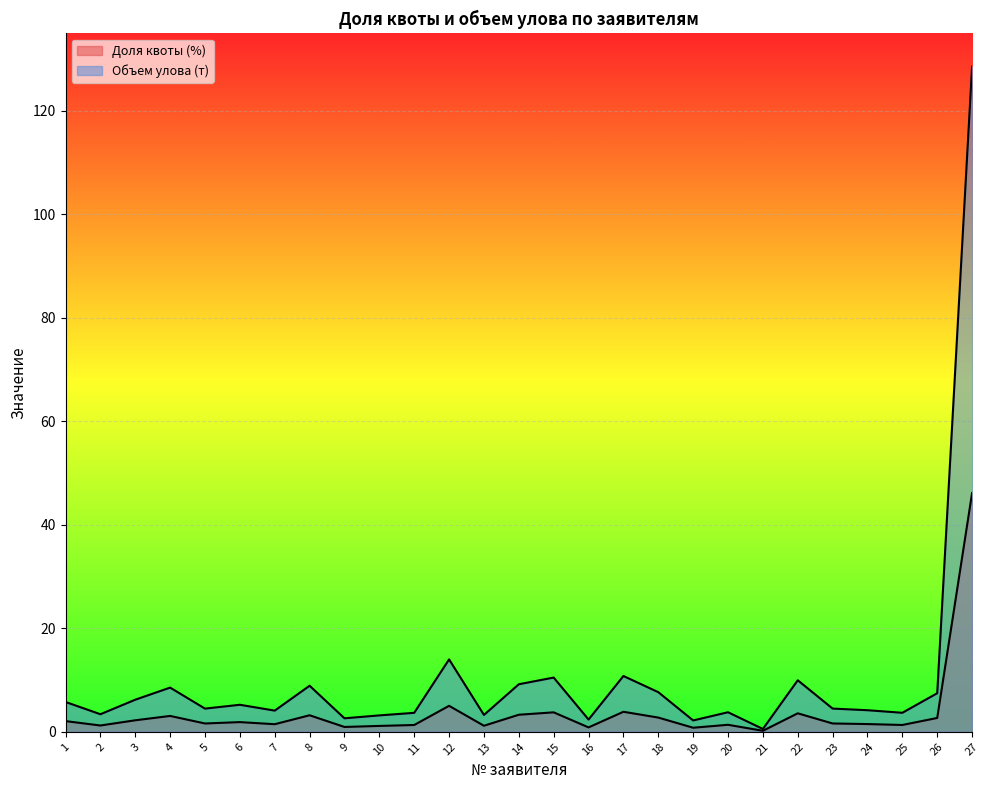

What are all the series names shown in the legend?

Доля квоты (%), Объем улова (т)